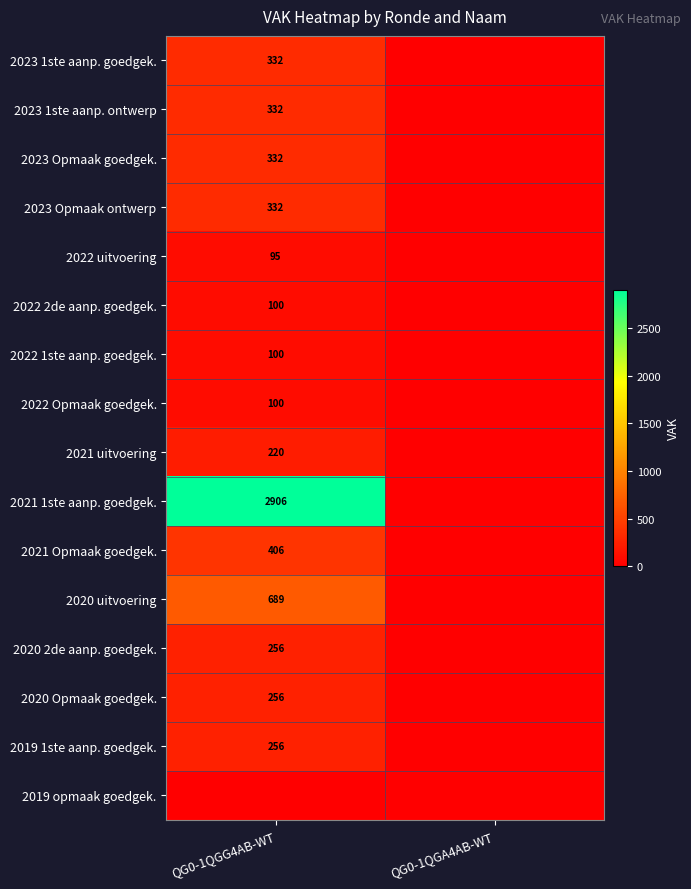

Is it true that 2022 2de aanp. goedgek. equals 164 at QG0-1QGG4AB-WT?

False